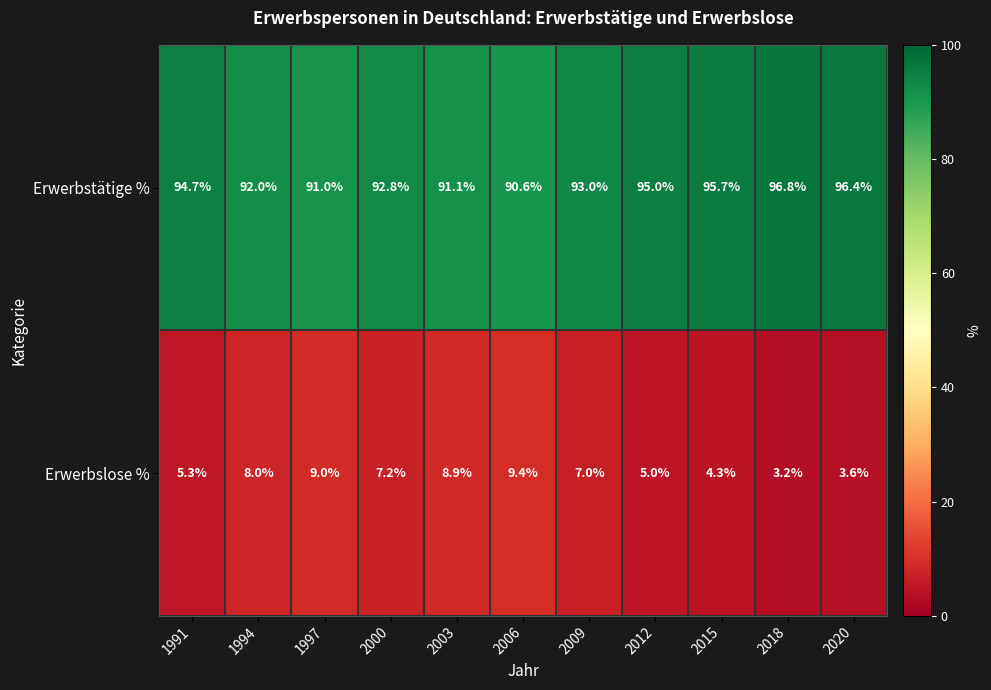

At how many categories does at least one series exceed 67?

11